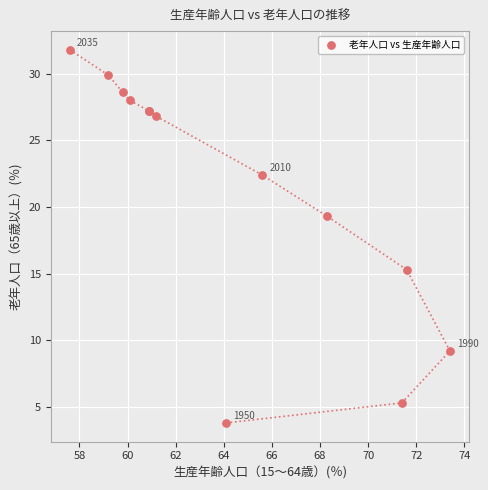

What Y value in the scatter plot is closest to 17?

15.3